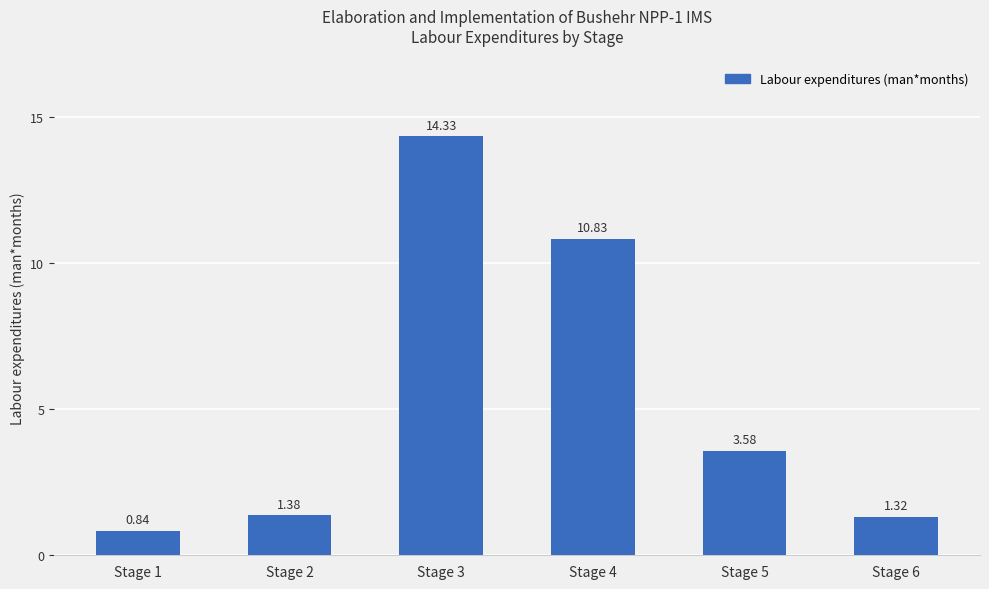

How many bars are there in total?

6